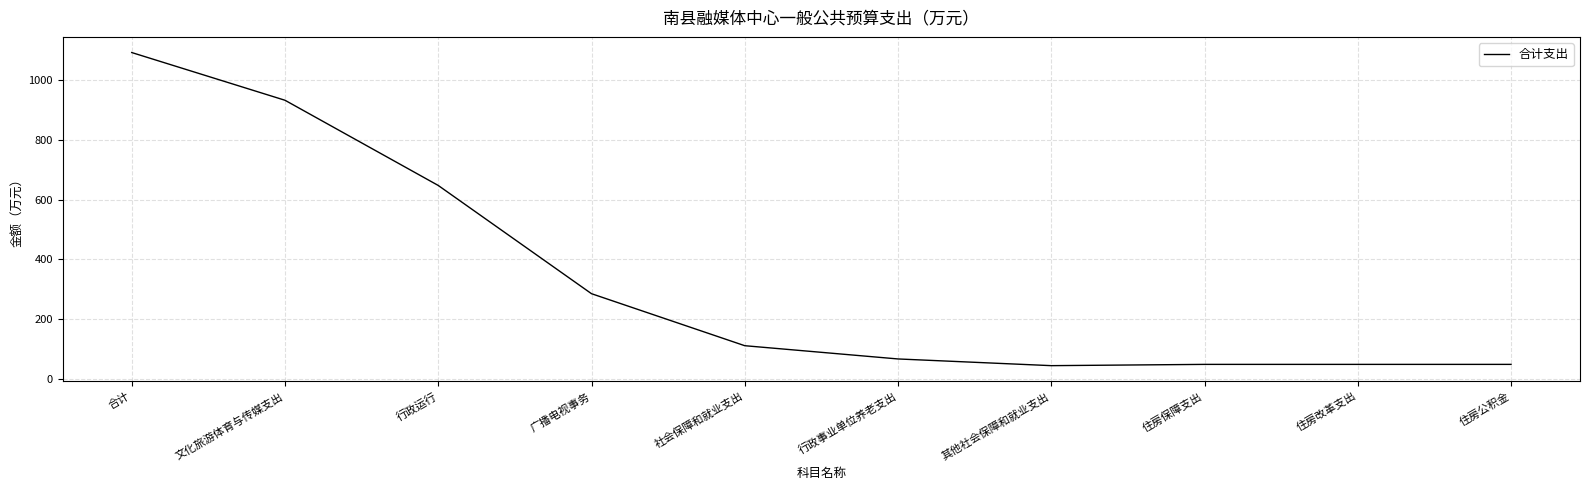

What is the difference between the maximum and minimum values?

1047.2